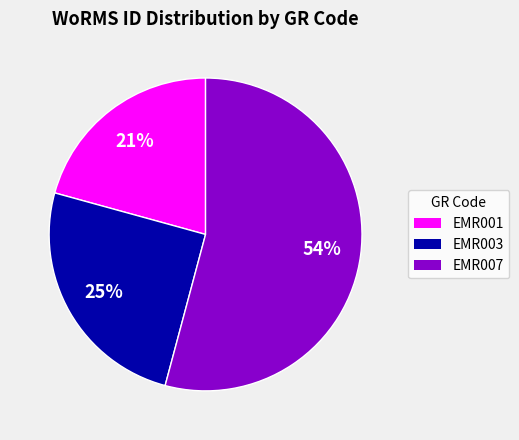

Which has a higher value, EMR001 or EMR007?

EMR007